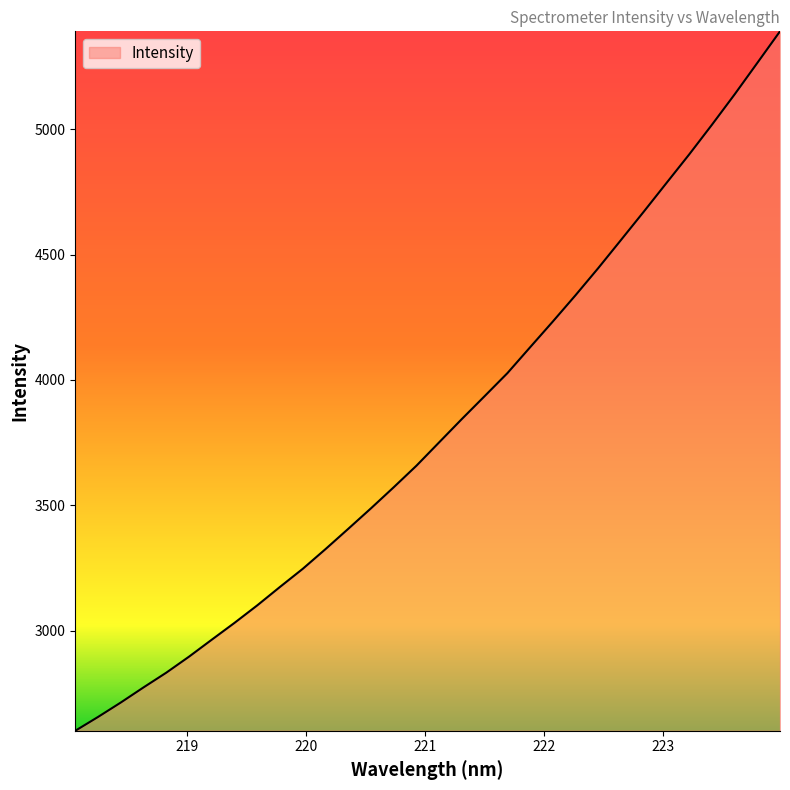

What is the smallest value displayed?

2600.1